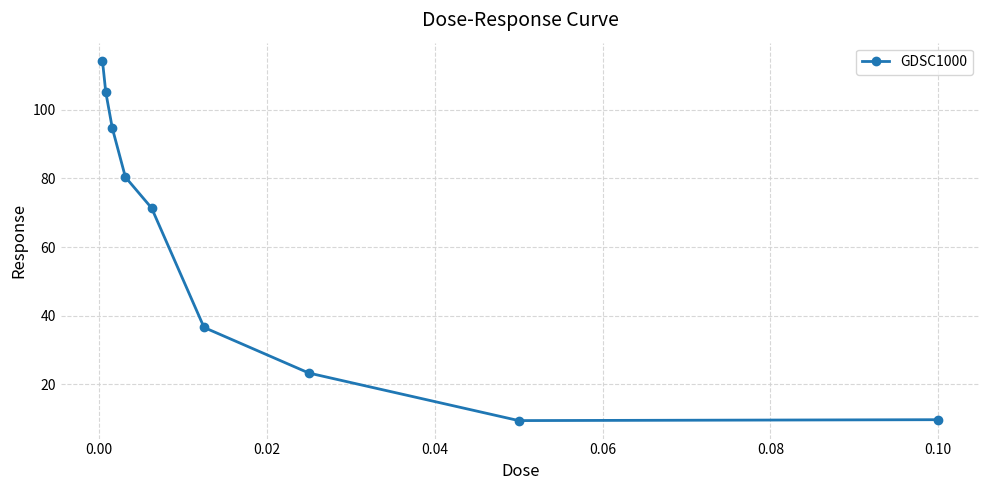

True or false: the data has more than 2 interior local peaks.

False